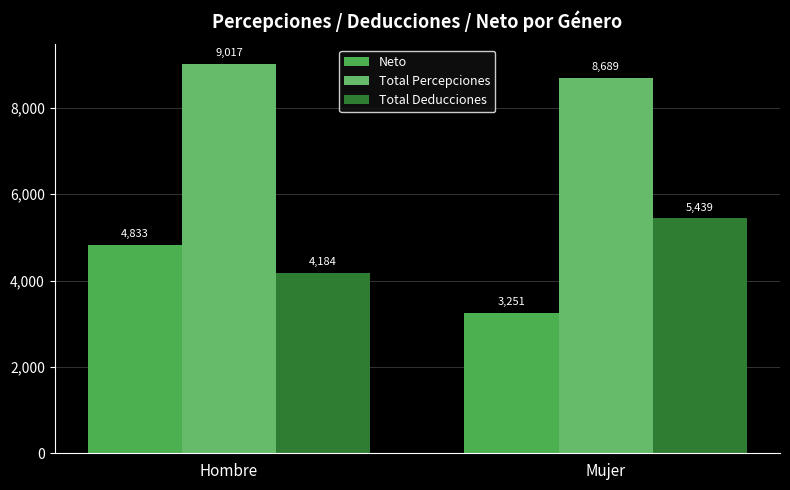

Are the bars horizontal?

No